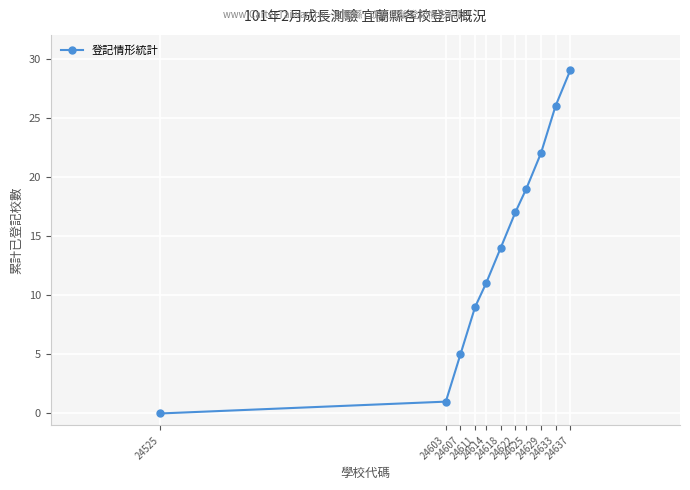

How many distinct data groups are displayed?

1